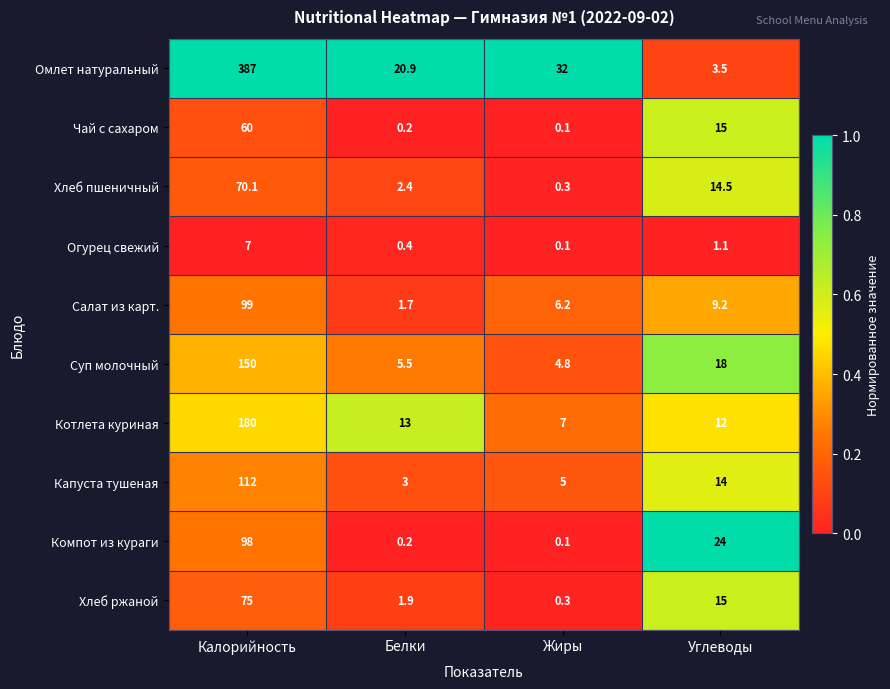

What is the maximum value for Чай с сахаром?

60.0